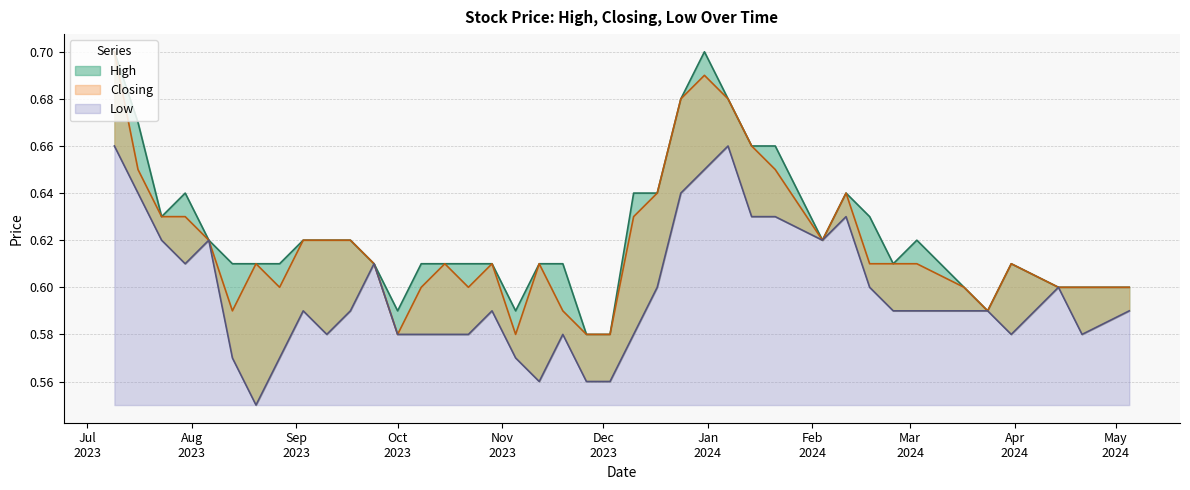

True or false: Closing has more than 1 interior local peaks.

True